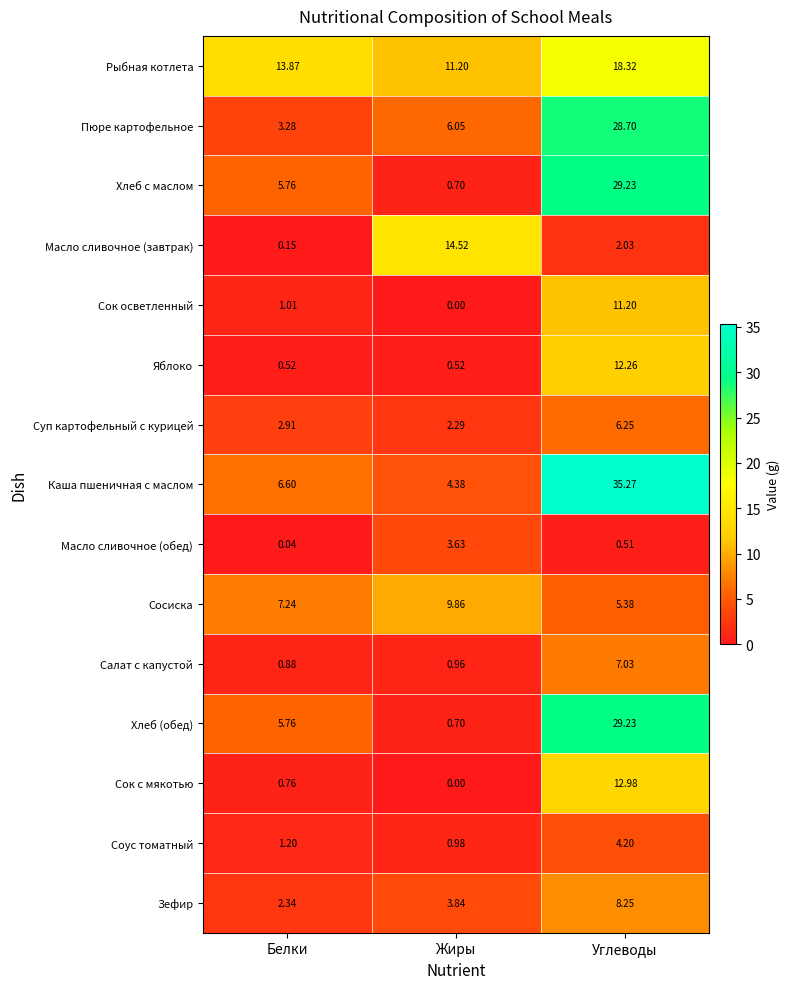

At which category is the sum across all series the highest?

Углеводы